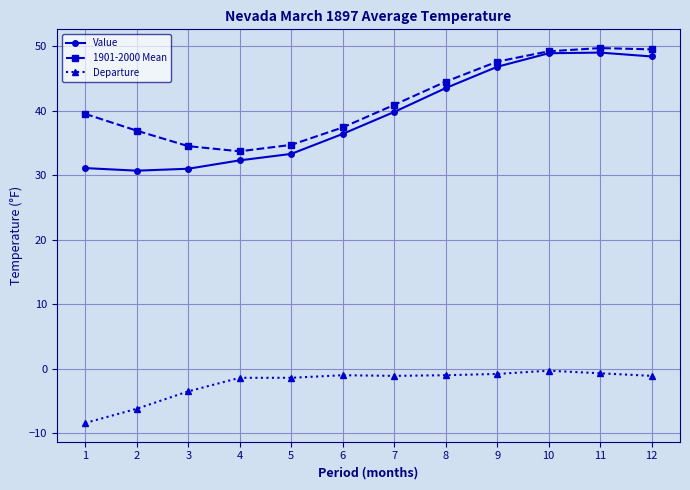

Which series has the largest range (max minus min)?

Value